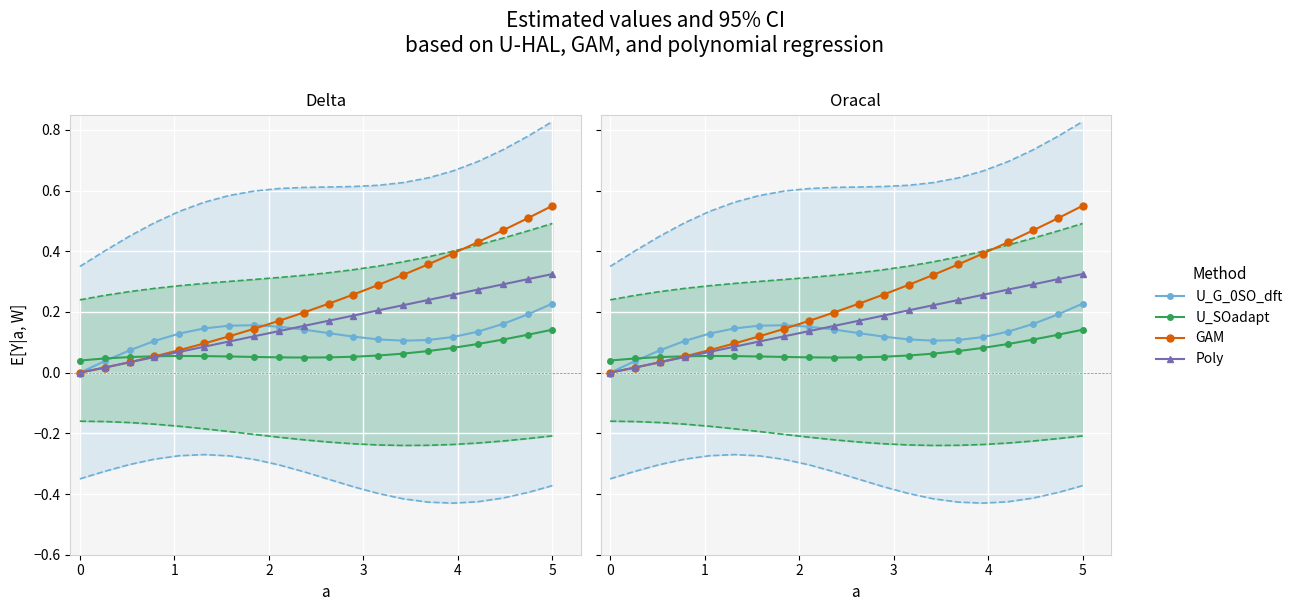

How many values in the Poly series exceed 0?

19